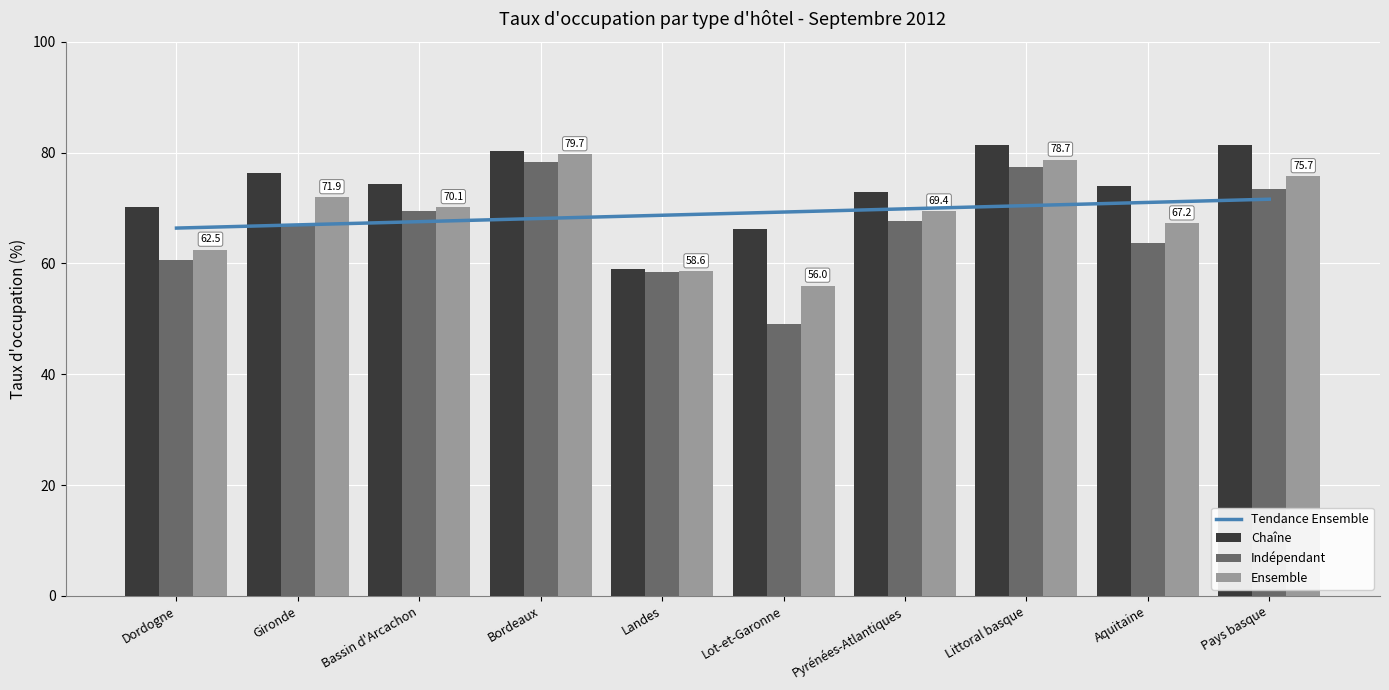

What is the difference between the maximum and second lowest values in the Tendance Ensemble series?

4.6